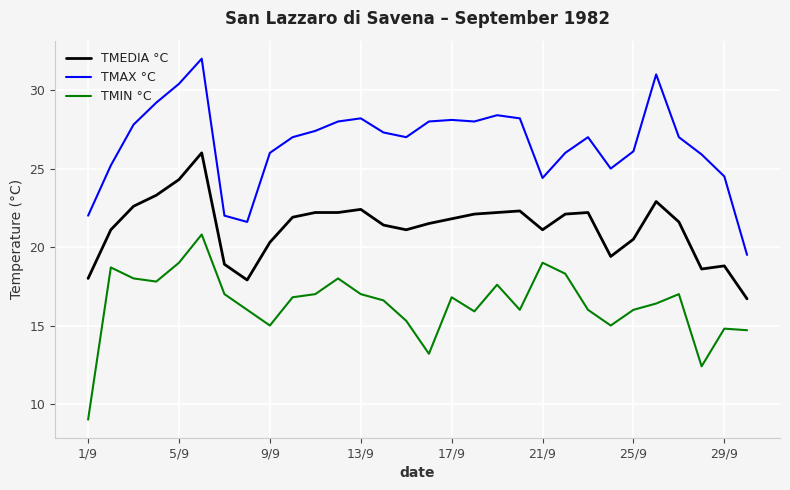

True or false: TMIN °C and TMEDIA °C cross at least once.

False